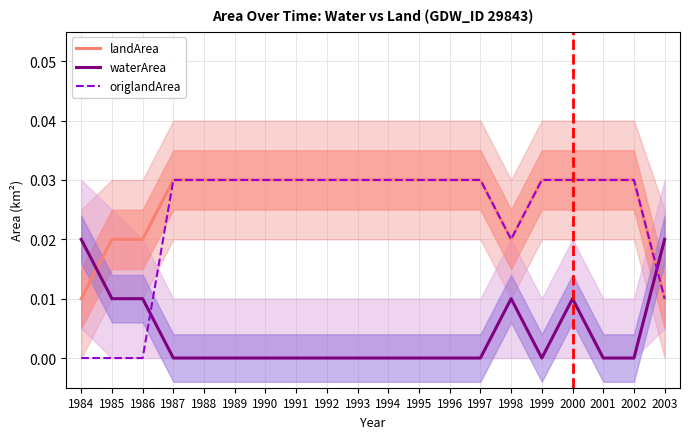

Does the chart have visible grid lines?

Yes